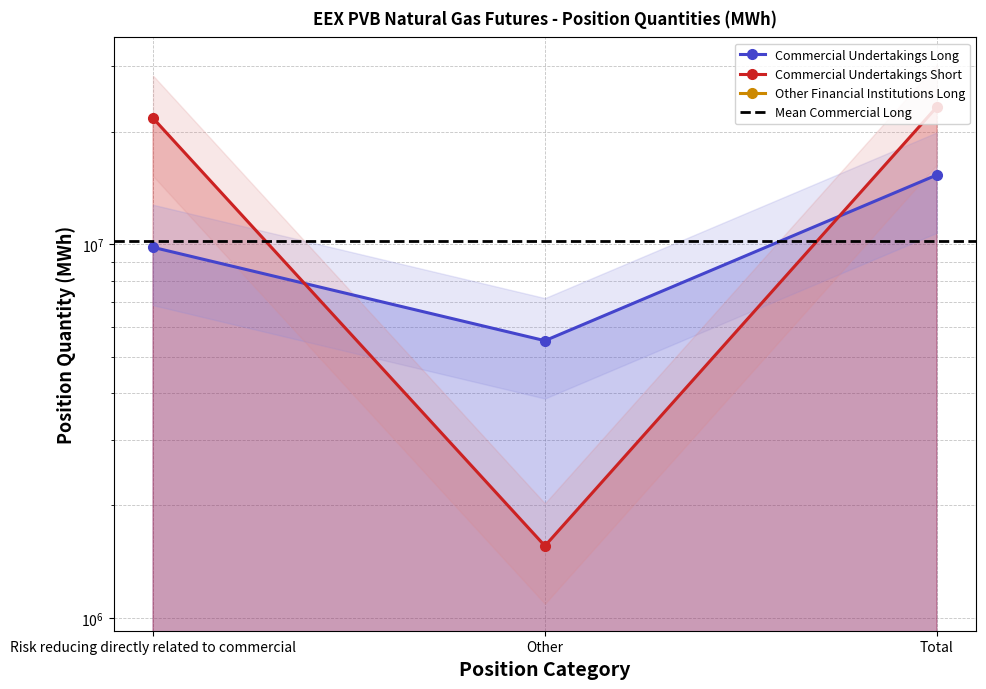

Between Other and Total, which series saw the biggest shift?

Commercial Undertakings Short